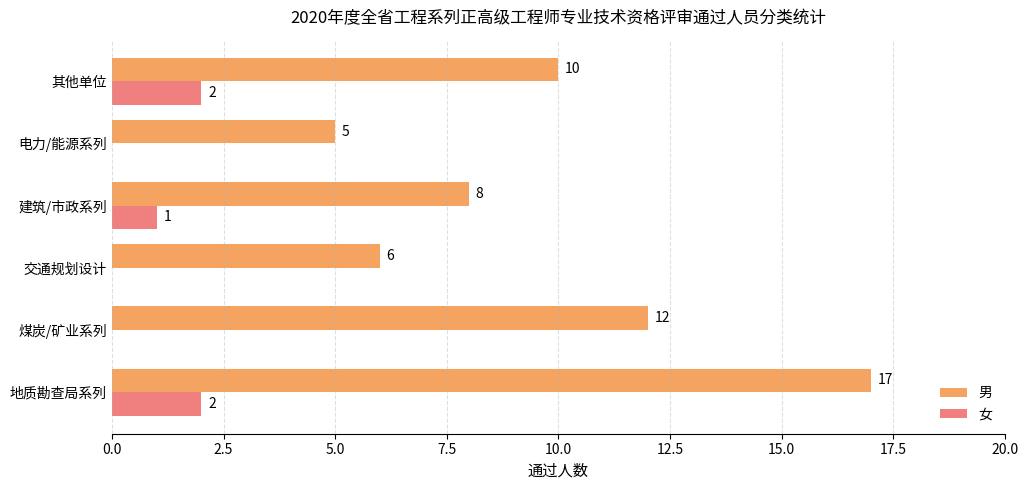

What is the sum of the 男 values at 地质勘查局系列 and 煤炭/矿业系列?

29